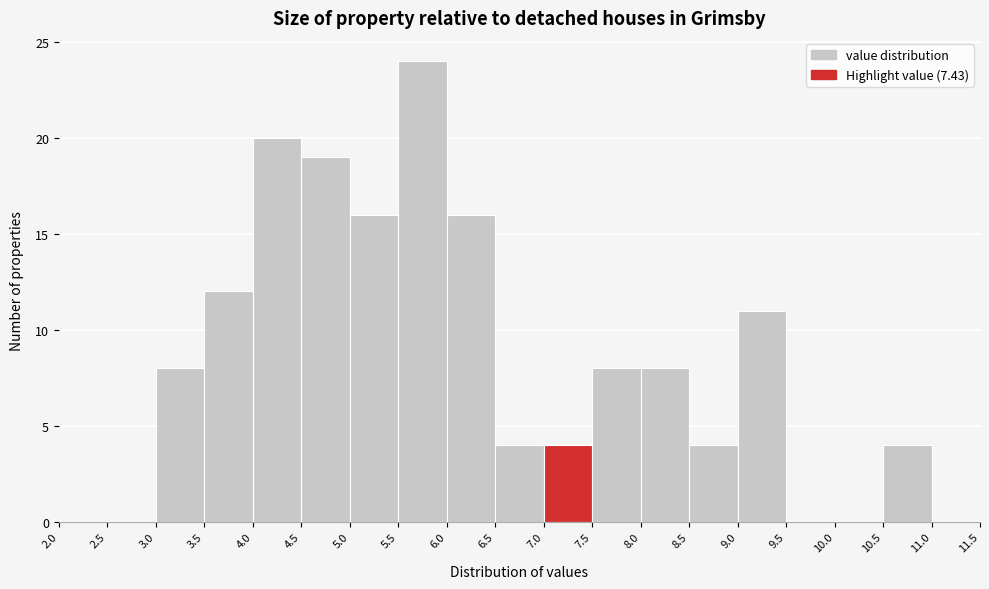

Reading left to right, list every bar in this chart as the range it spans on the x-axis followed by its height. The values are not printed on the chart, so give them approximately, as read against the axis.

2.0 to 2.5: 0
2.5 to 3.0: 0
3.0 to 3.5: 8
3.5 to 4.0: 12
4.0 to 4.5: 20
4.5 to 5.0: 19
5.0 to 5.5: 16
5.5 to 6.0: 24
6.0 to 6.5: 16
6.5 to 7.0: 4
7.0 to 7.5: 4
7.5 to 8.0: 8
8.0 to 8.5: 8
8.5 to 9.0: 4
9.0 to 9.5: 11
9.5 to 10.0: 0
10.0 to 10.5: 0
10.5 to 11.0: 4
11.0 to 11.5: 0